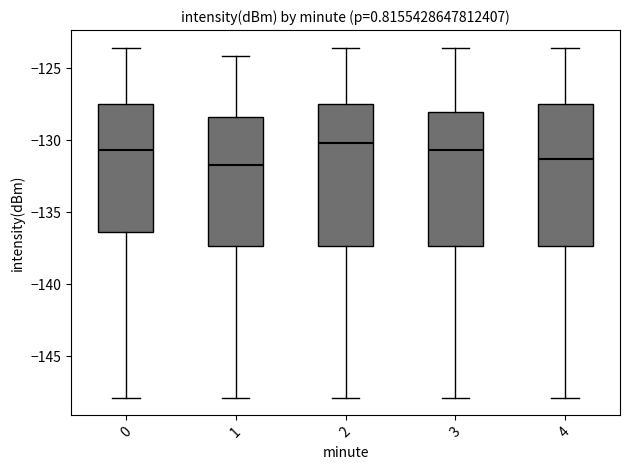

Reading left to right, transcribe this box plot: for each box, give where its median line is, the range the box spans, and where its two whiskers end, as read against the y-axis. The values are not printed on the chart, so give them approximately, as read against the axis.

0: median -130.5, box -136.5 to -127.5, whiskers -148.0 to -123.5
1: median -131.5, box -137.5 to -128.5, whiskers -148.0 to -124.0
2: median -130.0, box -137.5 to -127.5, whiskers -148.0 to -123.5
3: median -130.5, box -137.5 to -128.0, whiskers -148.0 to -123.5
4: median -131.5, box -137.5 to -127.5, whiskers -148.0 to -123.5